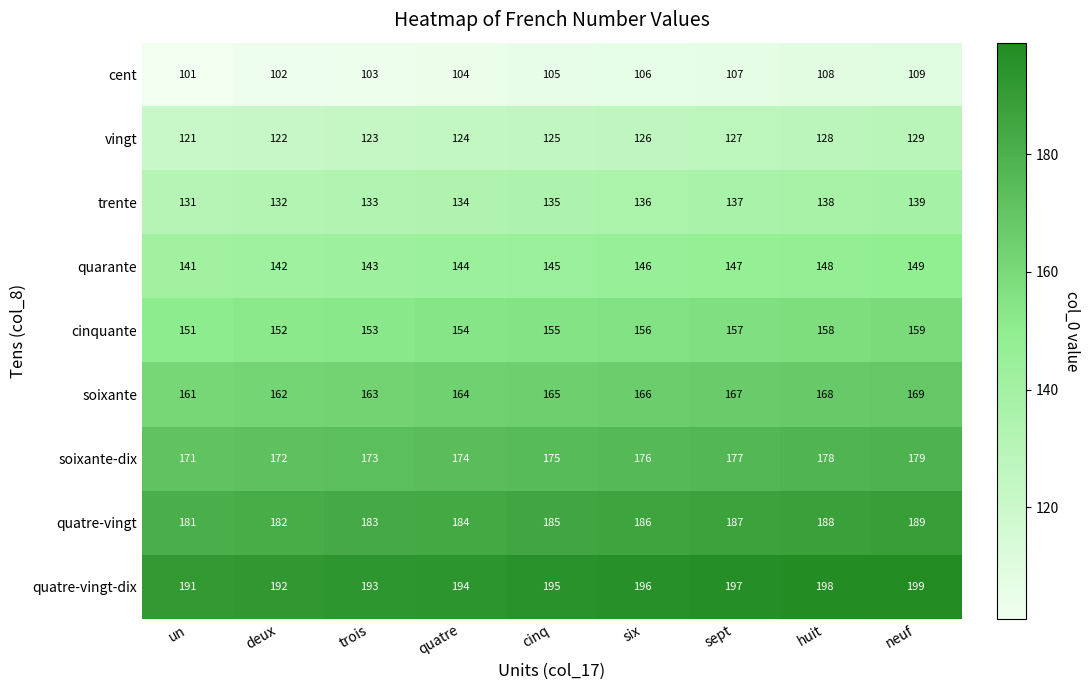

The value of quarante at trois is 66. True or false?

False